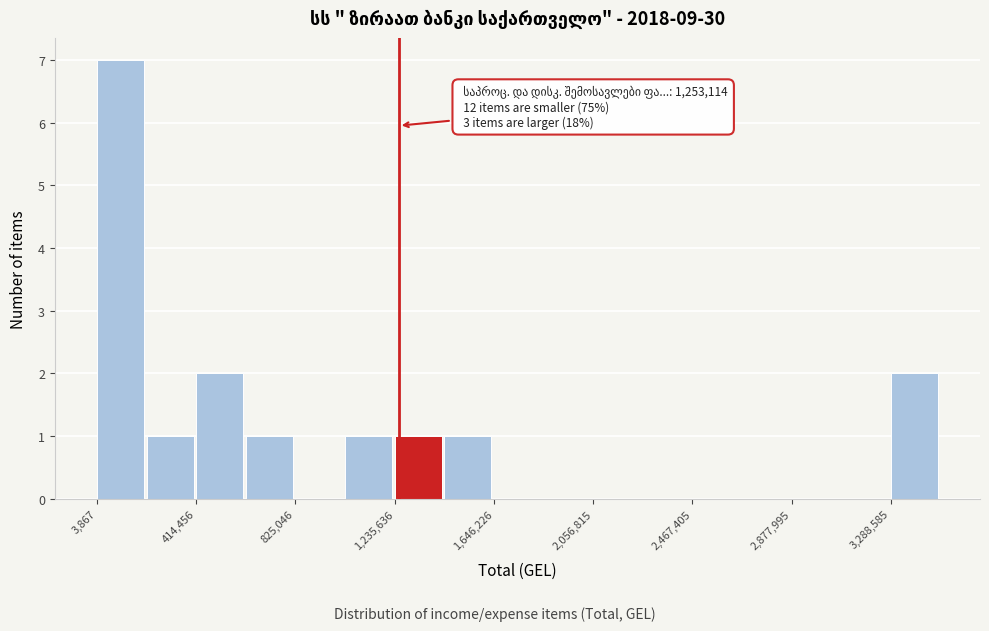

Which range on the x-axis has the tallest bar?

0 to 200000